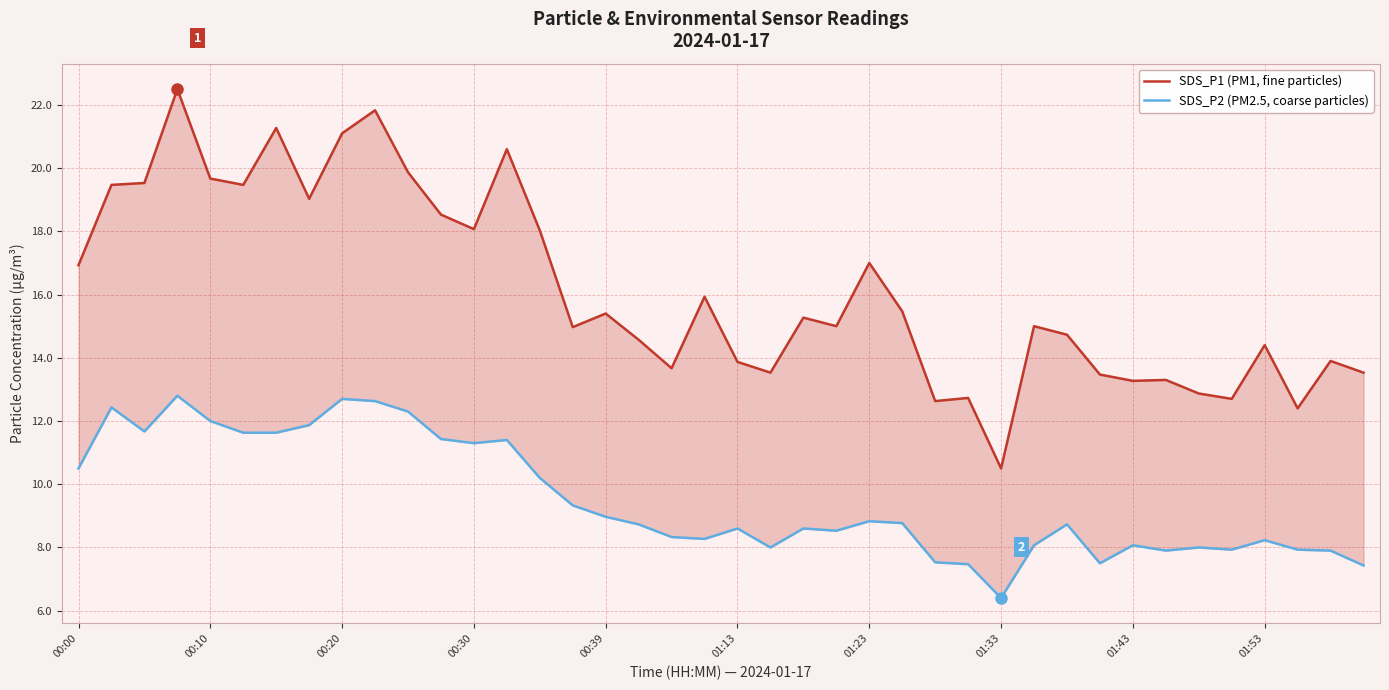

List the series in order of their overall mean, lowest first.

SDS_P2 (PM2.5, coarse particles), SDS_P1 (PM1, fine particles)